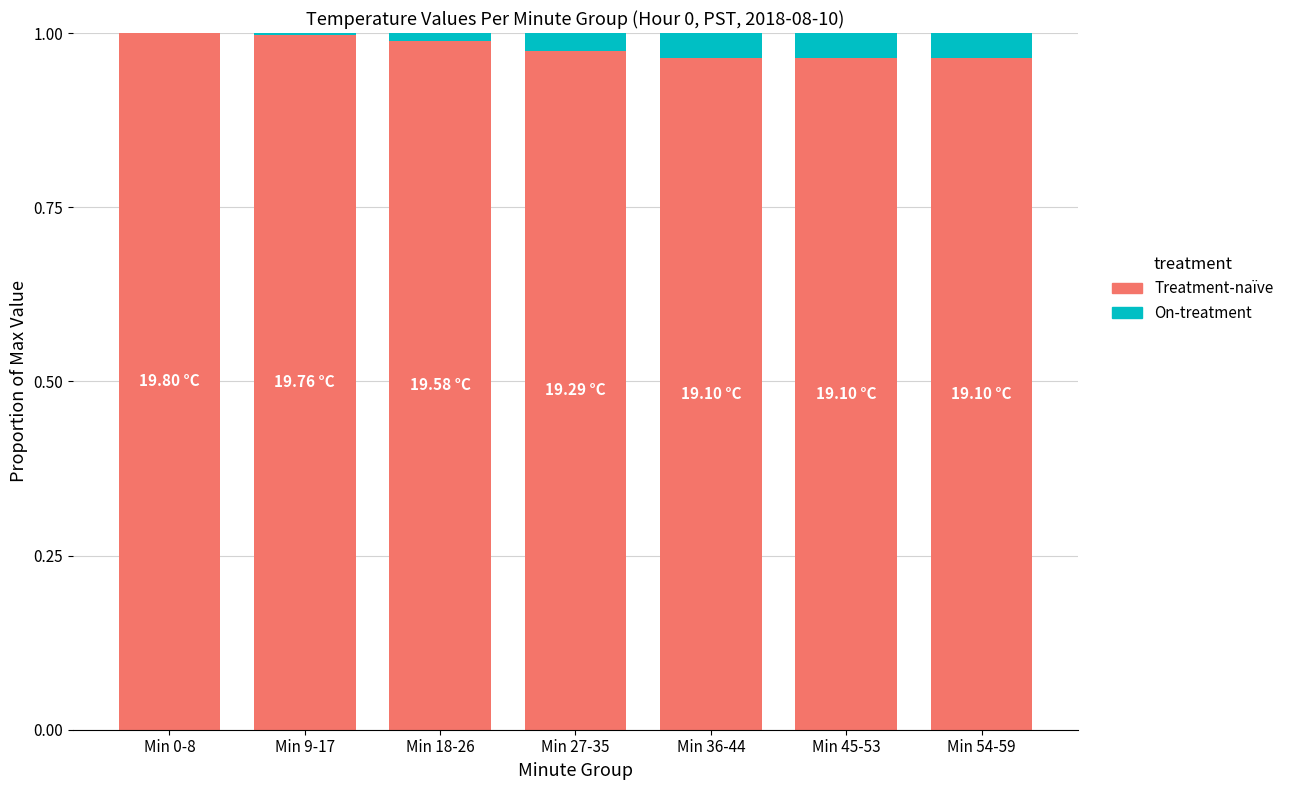

Is it true that Treatment-naïve equals 0.4 at Min 9-17?

False